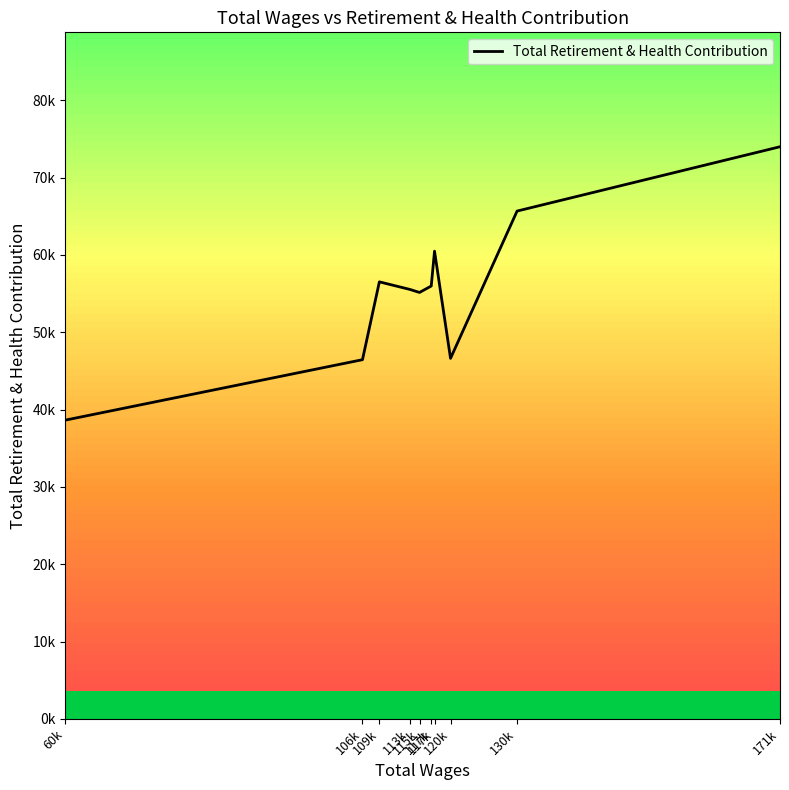

What is the label of the 6th point from the right?

115k